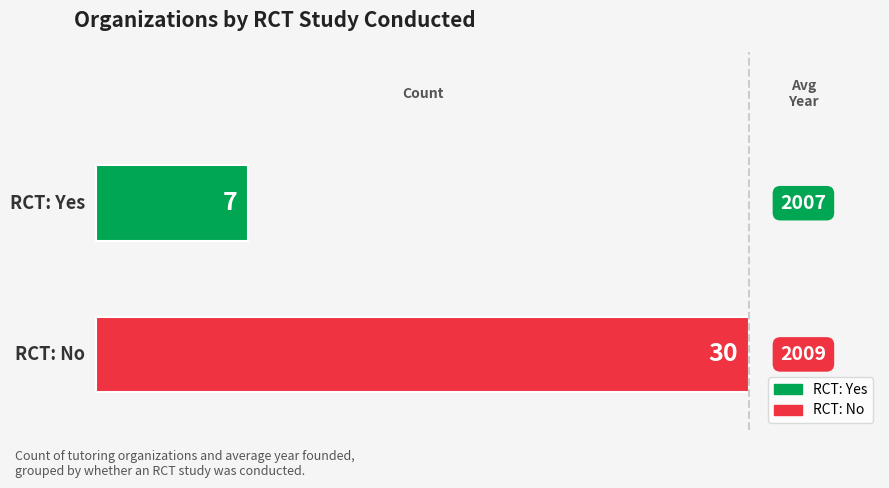

How many bars are there in total?

2